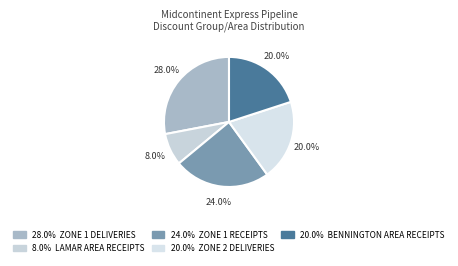

What is the smallest slice in the pie chart?

LAMAR AREA RECEIPTS